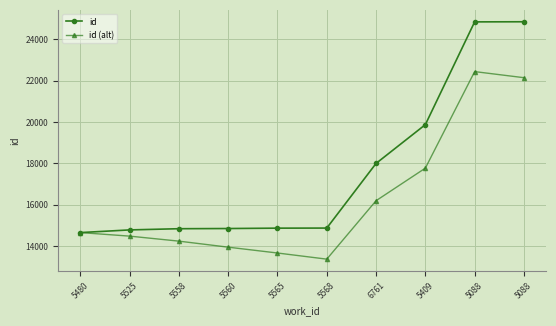

True or false: id and id (alt) cross at least once.

False